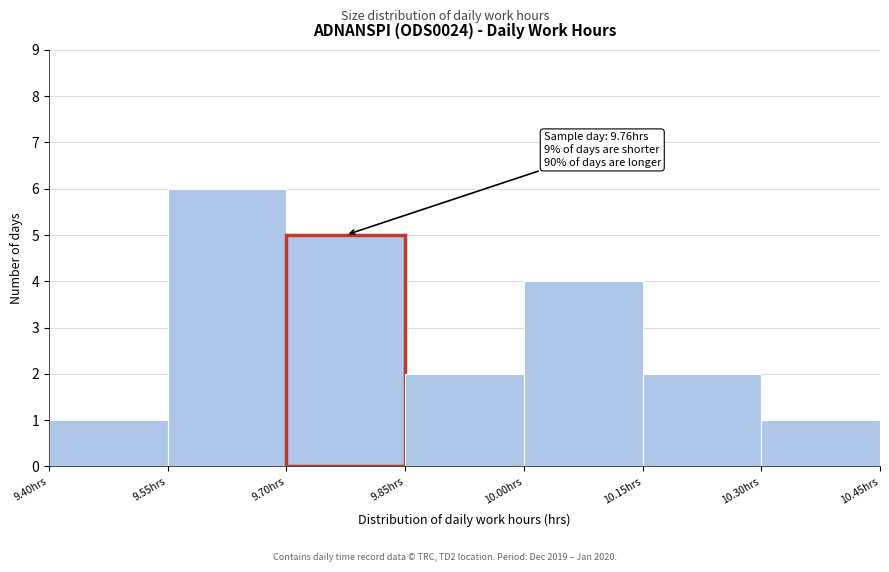

Over which range of the x-axis is the bar tallest?

9.55 to 9.70